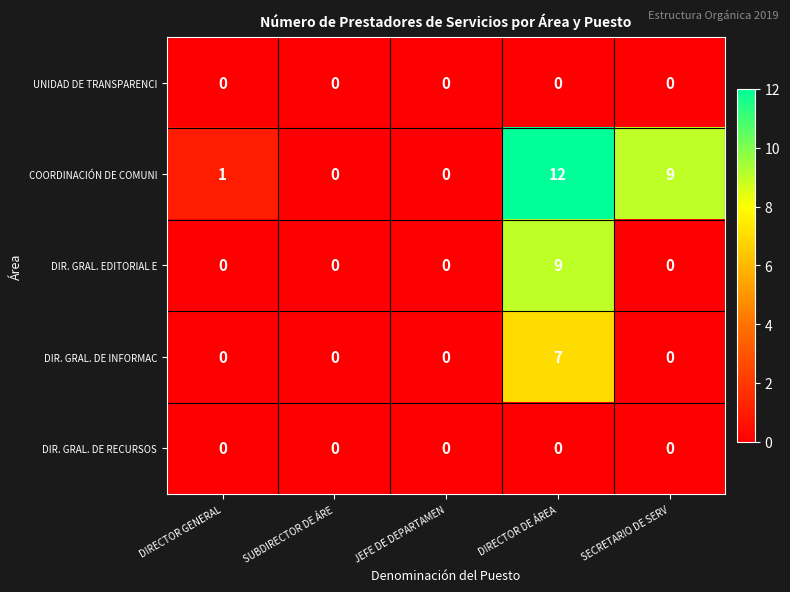

Reading left to right, extract all data points from this chart.

UNIDAD DE TRANSPARENCI: DIRECTOR GENERAL=0	SUBDIRECTOR DE ÁRE=0	JEFE DE DEPARTAMEN=0	DIRECTOR DE ÁREA=0	SECRETARIO DE SERV=0
COORDINACIÓN DE COMUNI: DIRECTOR GENERAL=1	SUBDIRECTOR DE ÁRE=0	JEFE DE DEPARTAMEN=0	DIRECTOR DE ÁREA=12	SECRETARIO DE SERV=9
DIR. GRAL. EDITORIAL E: DIRECTOR GENERAL=0	SUBDIRECTOR DE ÁRE=0	JEFE DE DEPARTAMEN=0	DIRECTOR DE ÁREA=9	SECRETARIO DE SERV=0
DIR. GRAL. DE INFORMAC: DIRECTOR GENERAL=0	SUBDIRECTOR DE ÁRE=0	JEFE DE DEPARTAMEN=0	DIRECTOR DE ÁREA=7	SECRETARIO DE SERV=0
DIR. GRAL. DE RECURSOS: DIRECTOR GENERAL=0	SUBDIRECTOR DE ÁRE=0	JEFE DE DEPARTAMEN=0	DIRECTOR DE ÁREA=0	SECRETARIO DE SERV=0